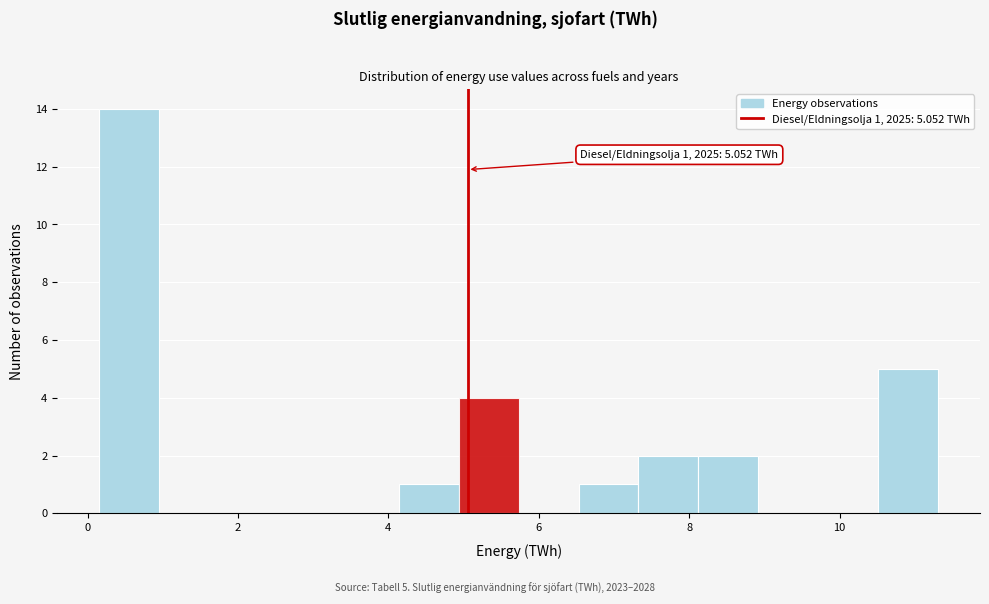

Around what value on the x-axis is the tallest bar? Give the approximate position of its centre, as read against the axis.

0.6